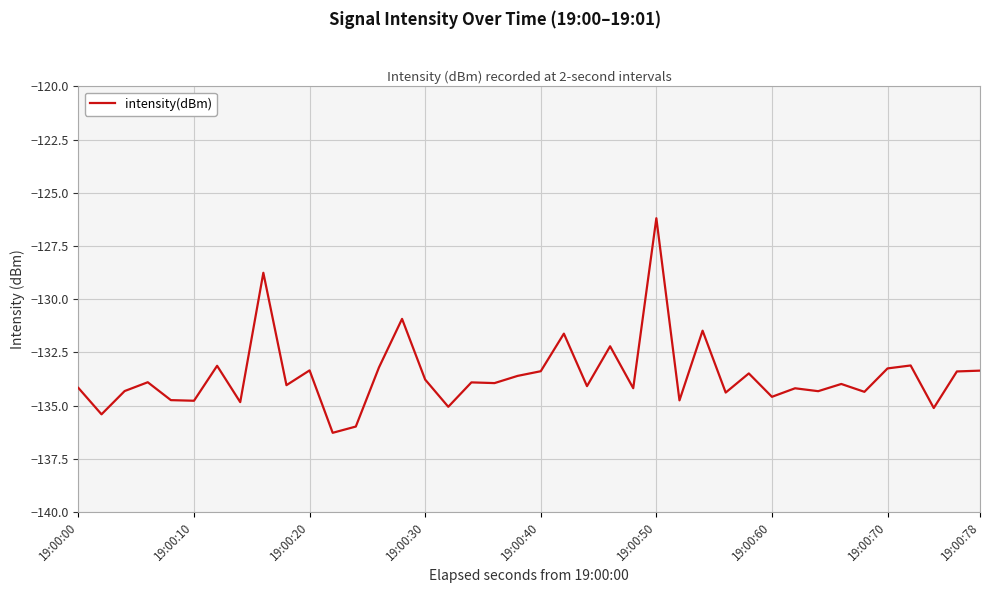

What is the smallest value displayed?

-136.3